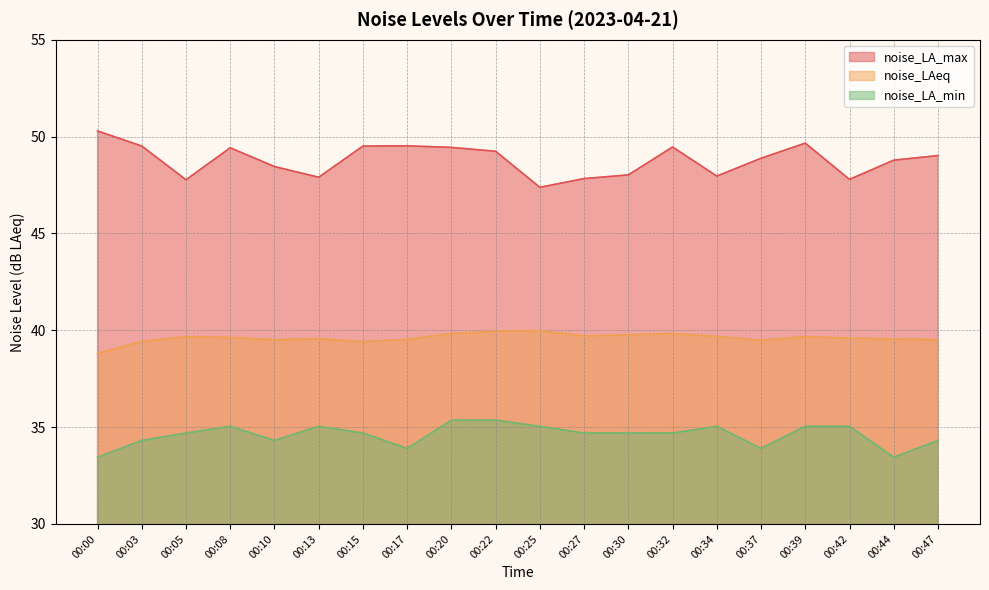

What is the difference between the noise_LA_min values at 00:32 and 00:42?

0.4